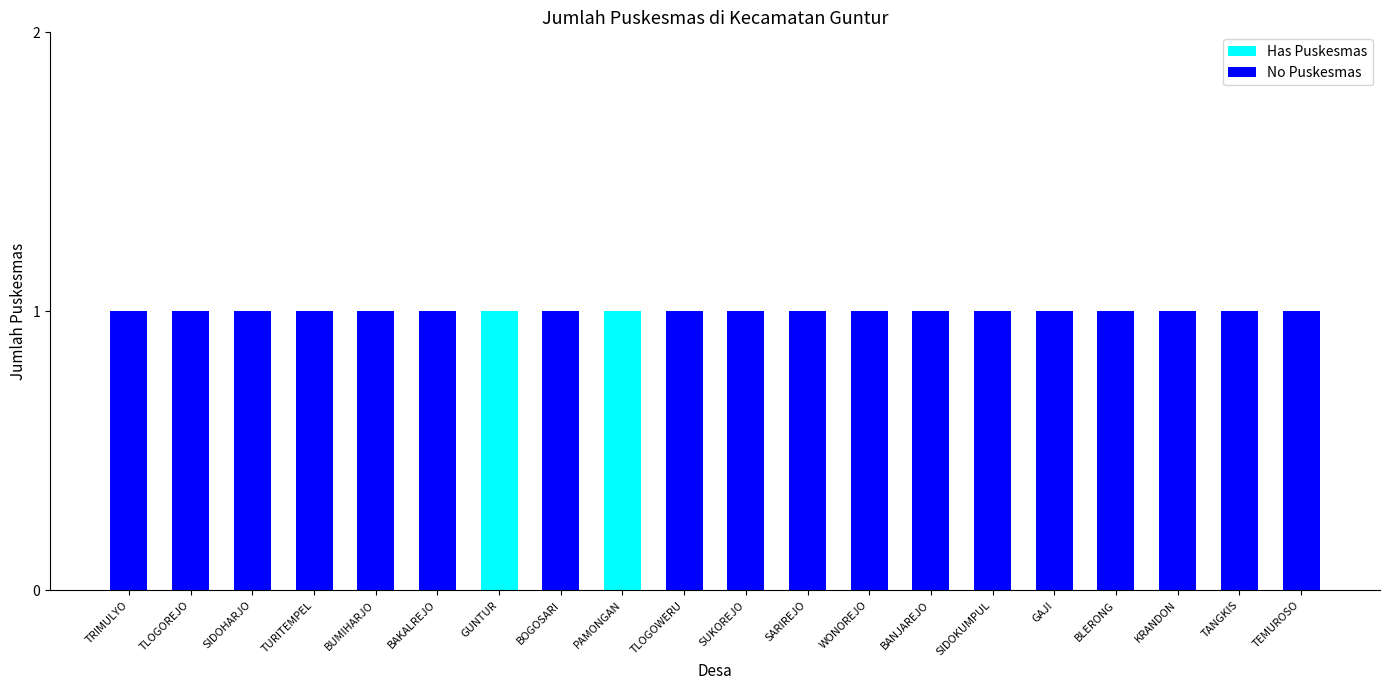

The Has Puskesmas series shows 0 at BOGOSARI. True or false?

True